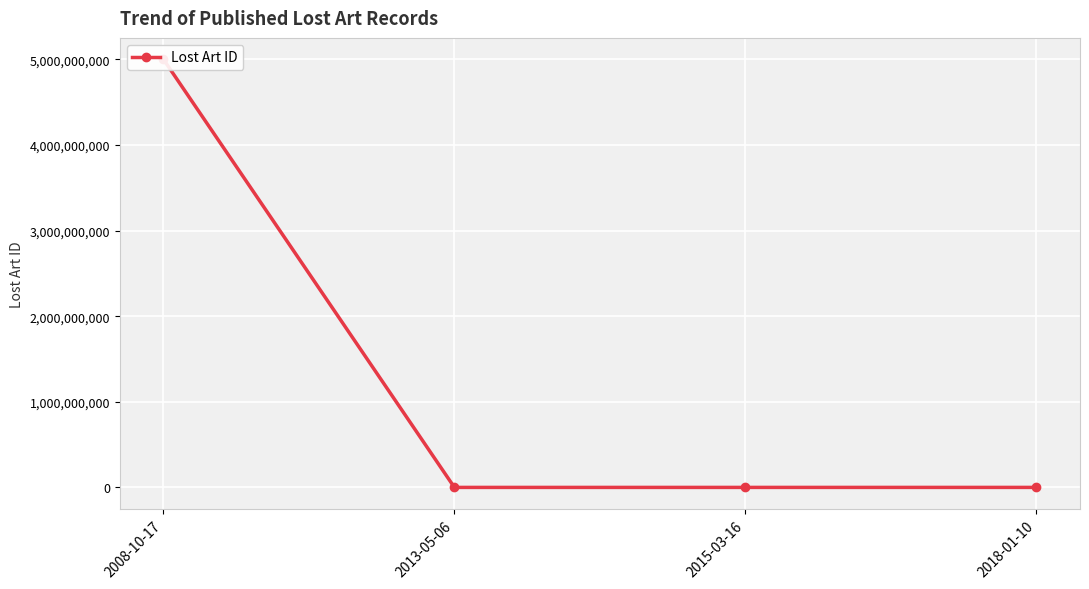

How many data points are less than 573747?

2